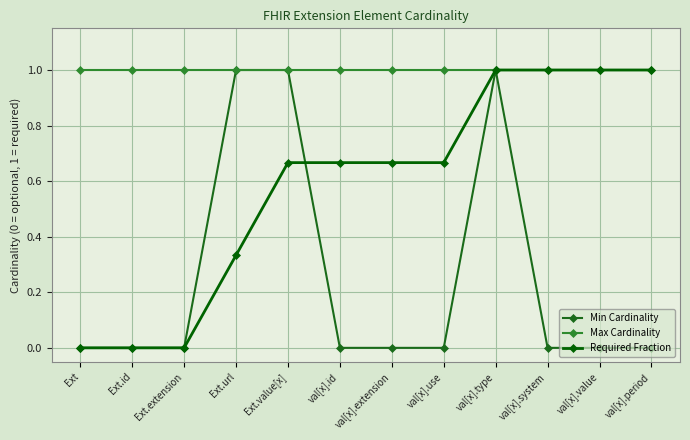

What is the greatest value displayed?

1.0